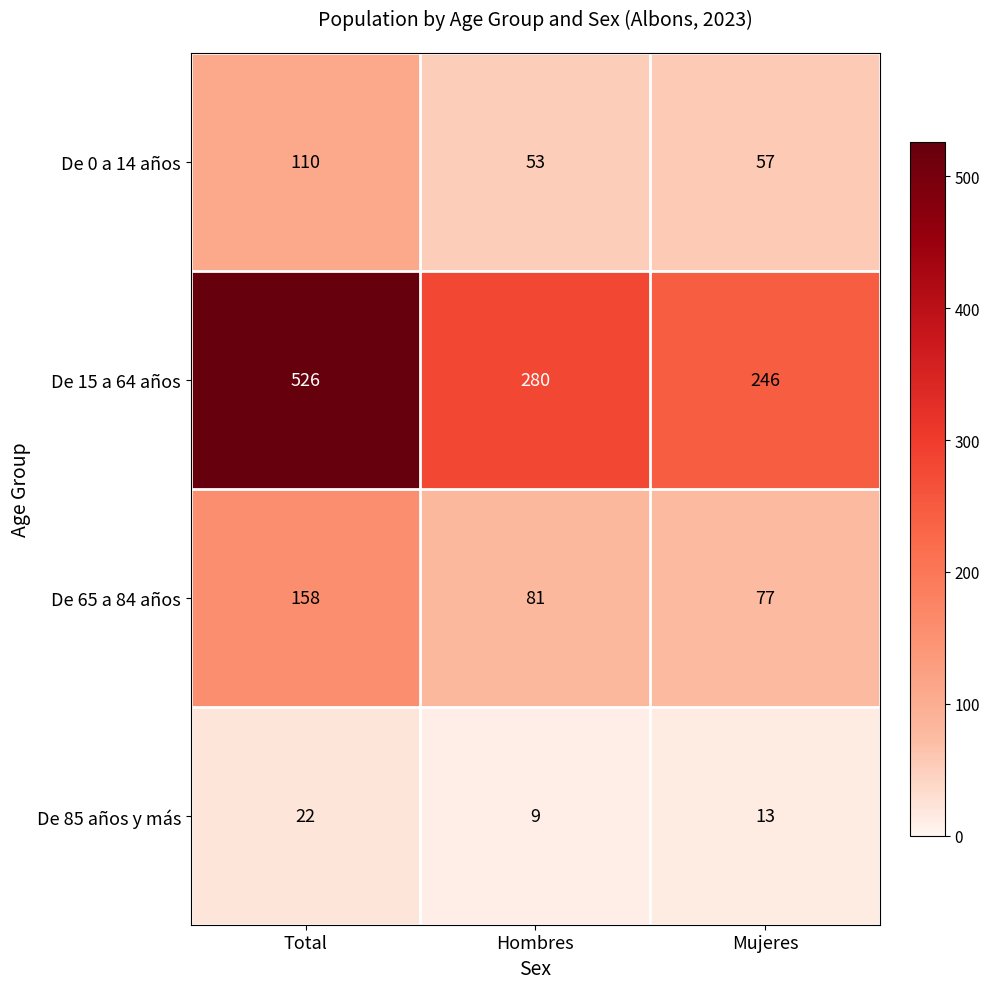

Rank the series by their maximum value, from highest to lowest.

De 15 a 64 años, De 65 a 84 años, De 0 a 14 años, De 85 años y más